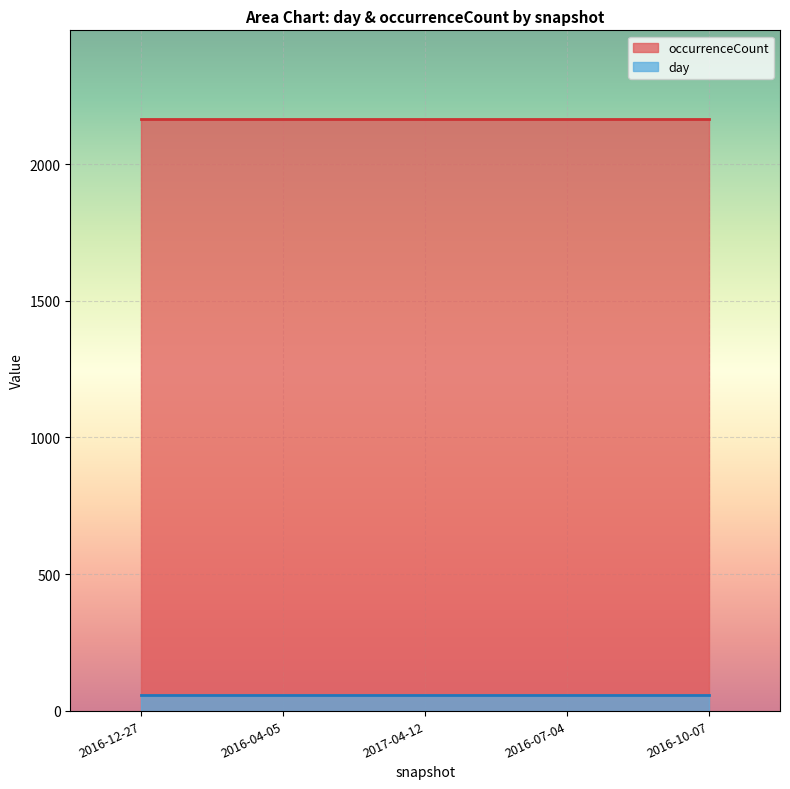

What is the sum of the day values at 2016-04-05 and 2016-07-04?

112